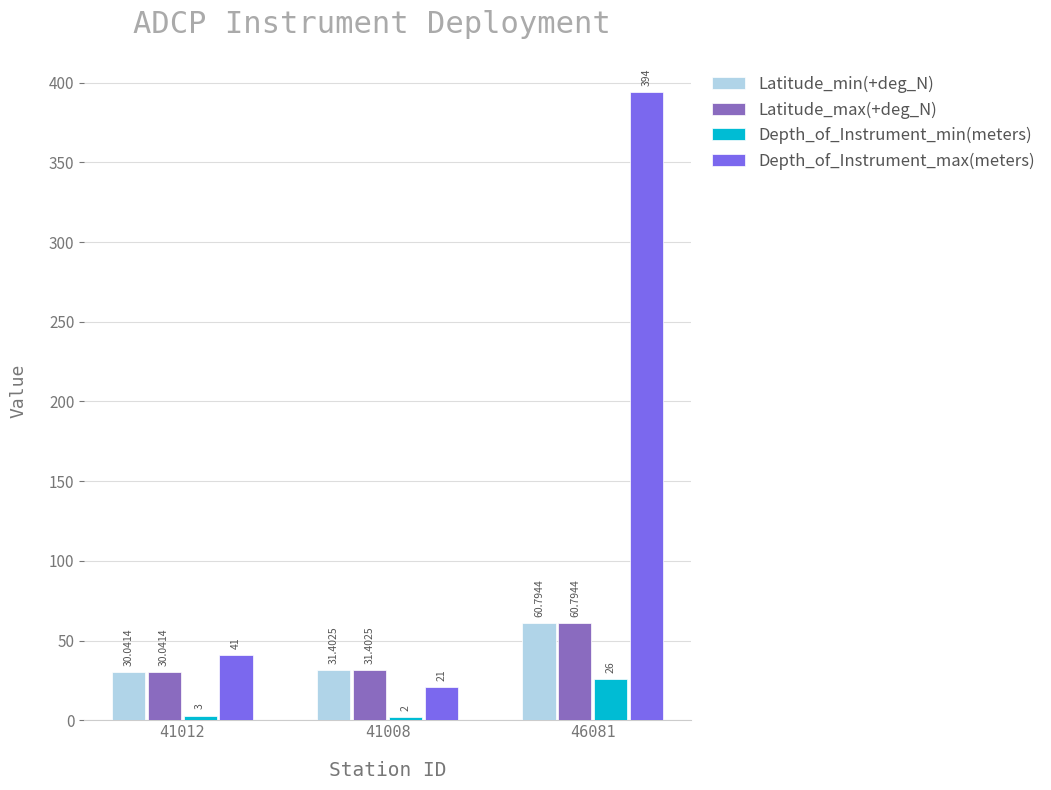

What is the sum of the Depth_of_Instrument_max(meters) values at 41008 and 41012?

62.0